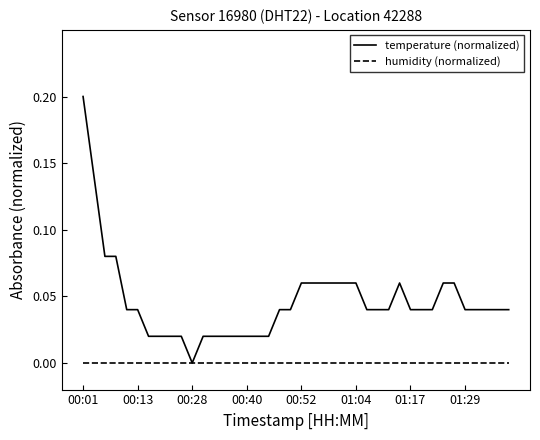

List the series in order of their overall mean, lowest first.

humidity (normalized), temperature (normalized)